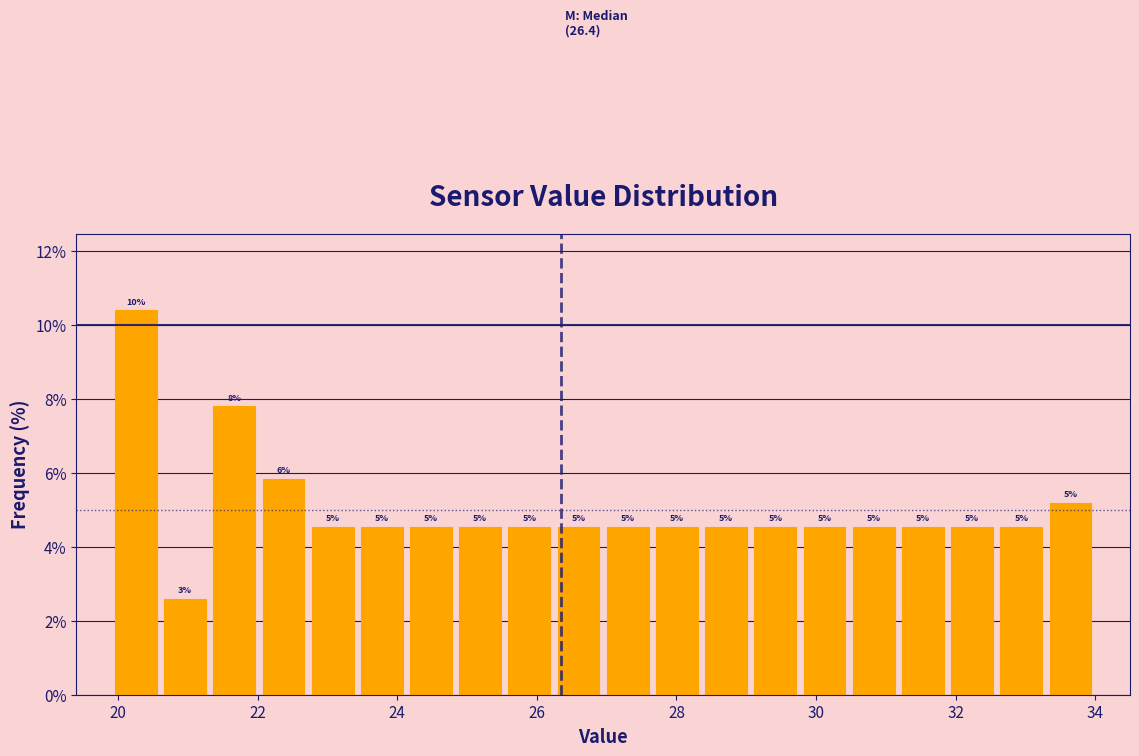

Read against the x-axis, roughly where is the centre of the tallest bar?

20.2